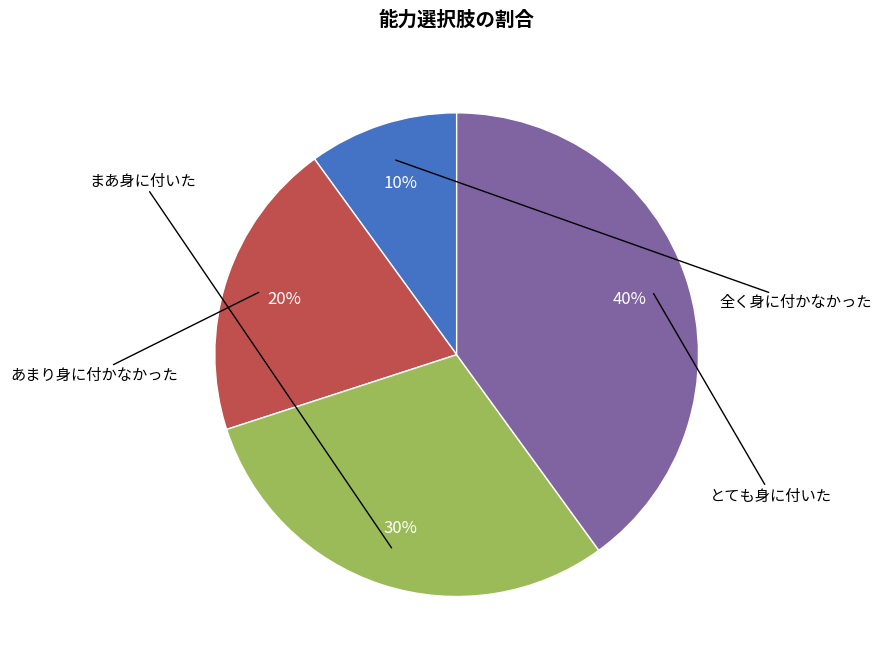

Between とても身に付いた and まあ身に付いた, which is larger?

とても身に付いた